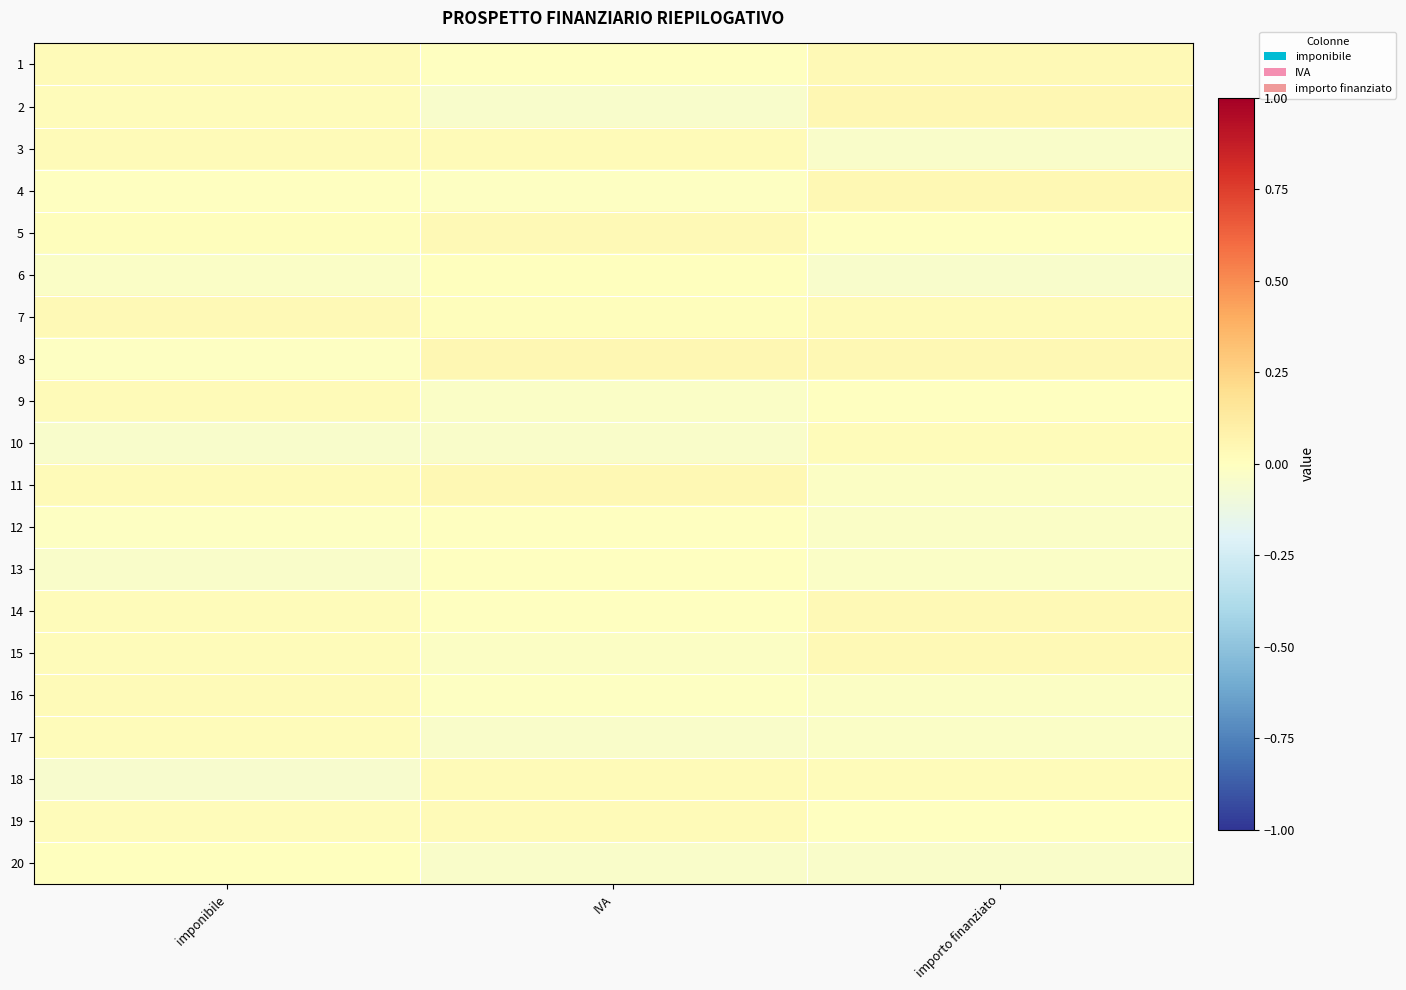

Reading left to right, list all the values displayed in this chart.

1: imponibile=0.0	IVA=-0.0	importo finanziato=0.0
2: imponibile=0.0	IVA=-0.0	importo finanziato=0.0
3: imponibile=0.0	IVA=0.0	importo finanziato=-0.0
4: imponibile=-0.0	IVA=-0.0	importo finanziato=0.0
5: imponibile=0.0	IVA=0.0	importo finanziato=-0.0
6: imponibile=-0.0	IVA=0.0	importo finanziato=-0.0
7: imponibile=0.0	IVA=0.0	importo finanziato=0.0
8: imponibile=-0.0	IVA=0.0	importo finanziato=0.0
9: imponibile=0.0	IVA=-0.0	importo finanziato=-0.0
10: imponibile=-0.0	IVA=-0.0	importo finanziato=0.0
11: imponibile=0.0	IVA=0.0	importo finanziato=-0.0
12: imponibile=-0.0	IVA=-0.0	importo finanziato=-0.0
13: imponibile=-0.0	IVA=-0.0	importo finanziato=-0.0
14: imponibile=0.0	IVA=-0.0	importo finanziato=0.0
15: imponibile=0.0	IVA=-0.0	importo finanziato=0.0
16: imponibile=0.0	IVA=-0.0	importo finanziato=-0.0
17: imponibile=0.0	IVA=-0.0	importo finanziato=-0.0
18: imponibile=-0.0	IVA=0.0	importo finanziato=0.0
19: imponibile=0.0	IVA=0.0	importo finanziato=-0.0
20: imponibile=0.0	IVA=-0.0	importo finanziato=-0.0